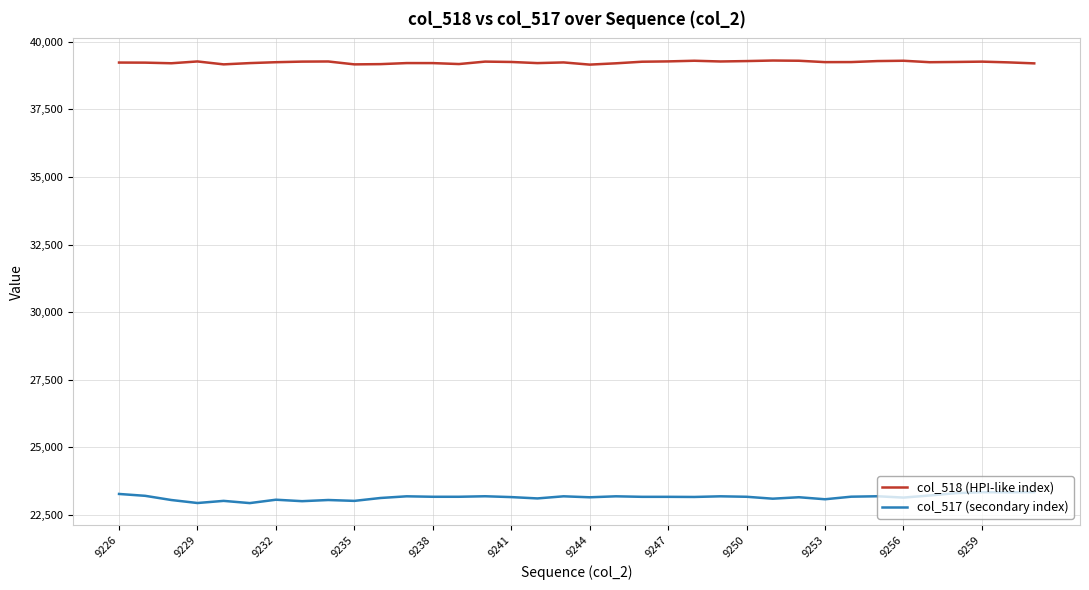

What is the difference between the second highest and minimum values in the col_518 (HPI-like index) series?

143